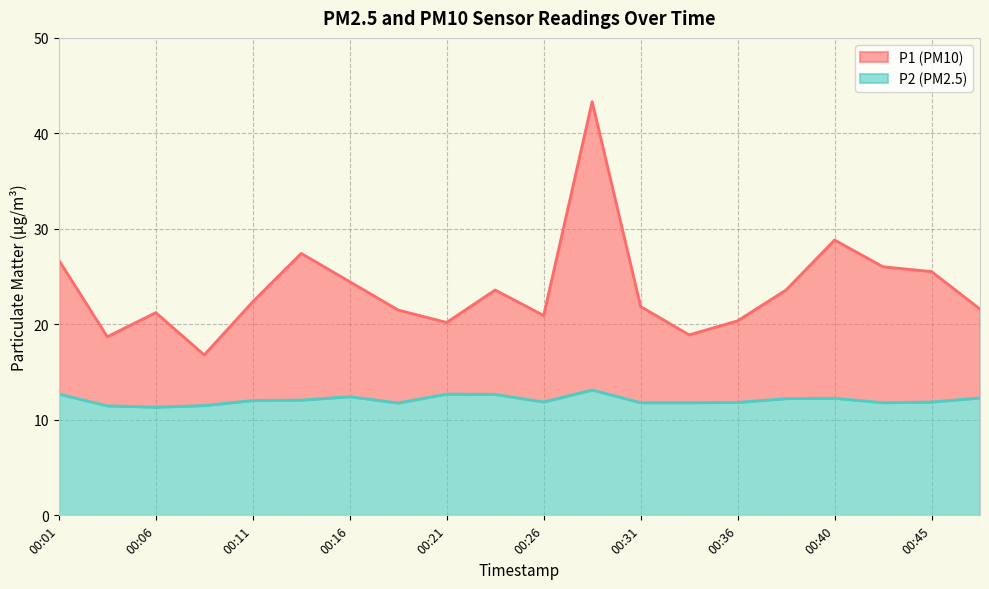

True or false: P1 and P2 cross at least once.

False